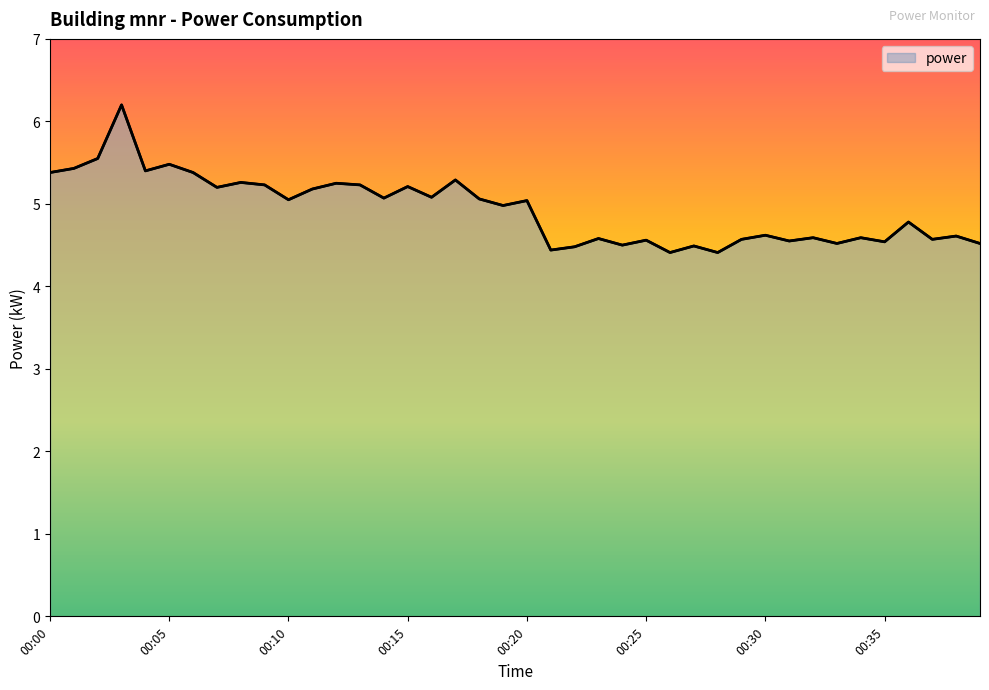

Is it true that the value at 00:36 is 7.5?

False